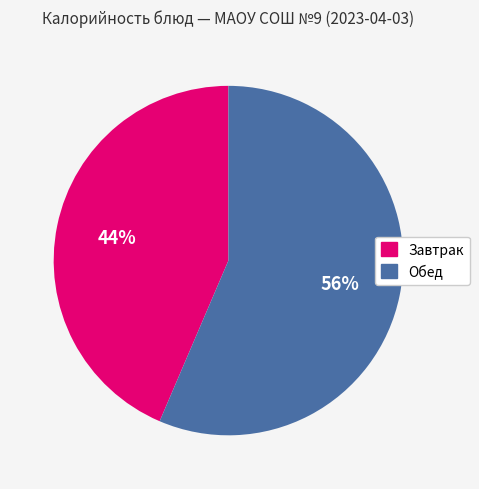

Is it true that Завтрак is 44% of the pie?

True